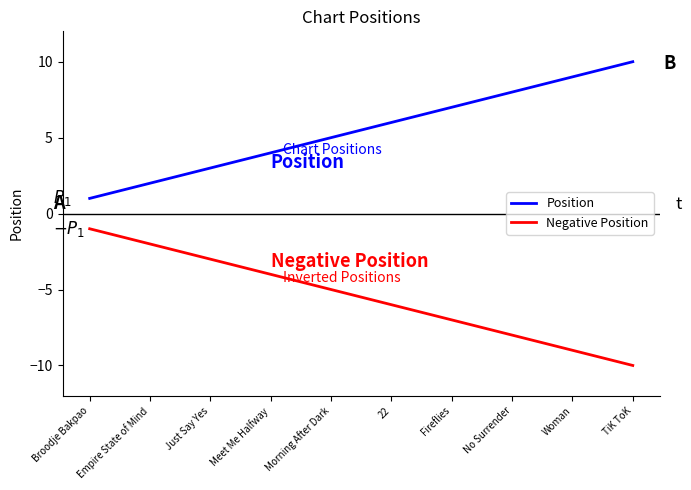

Reading left to right, list all the values displayed in this chart.

Position: 1	2	3	4	5	6	7	8	9	10
Negative Position: -1	-2	-3	-4	-5	-6	-7	-8	-9	-10